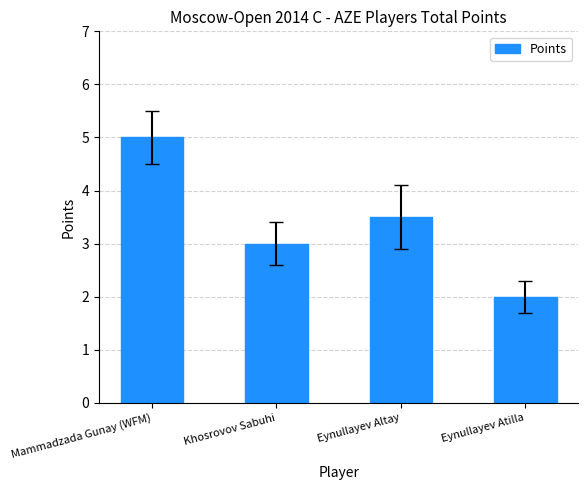

Are the bars horizontal?

No